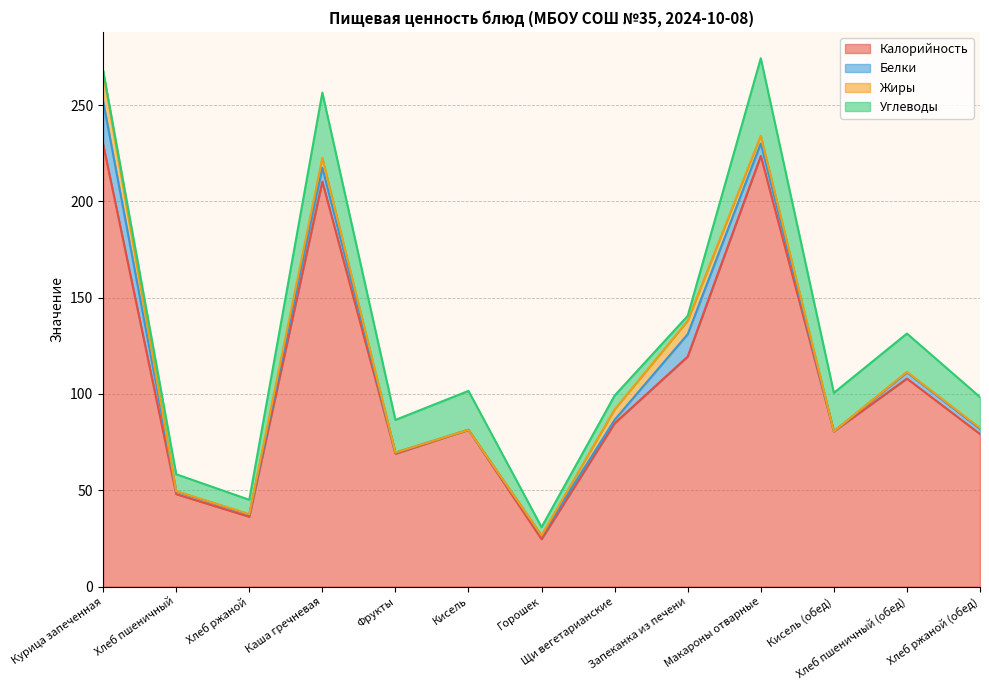

Rank the categories by Калорийность value from lowest to highest.

Горошек, Хлеб ржаной, Хлеб пшеничный, Фрукты, Хлеб ржаной (обед), Кисель (обед), Кисель, Щи вегетарианские, Хлеб пшеничный (обед), Запеканка из печени, Каша гречневая, Макароны отварные, Курица запеченная